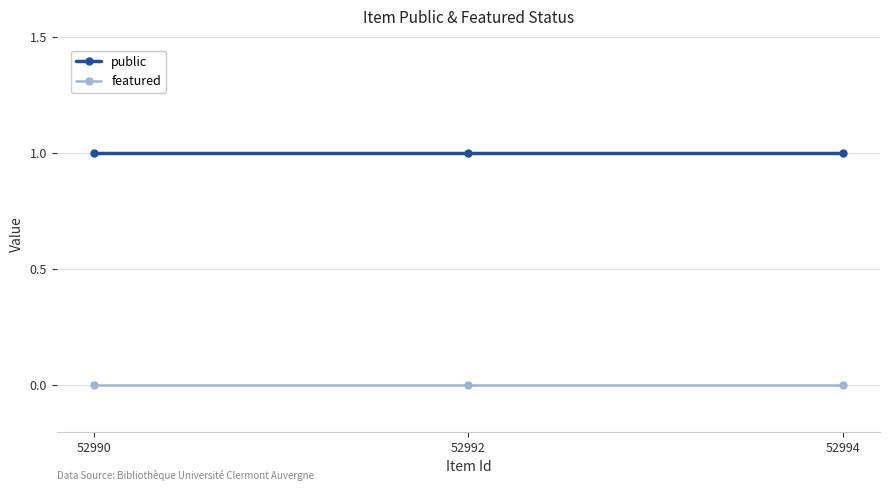

List the series in order of their overall mean, lowest first.

featured, public